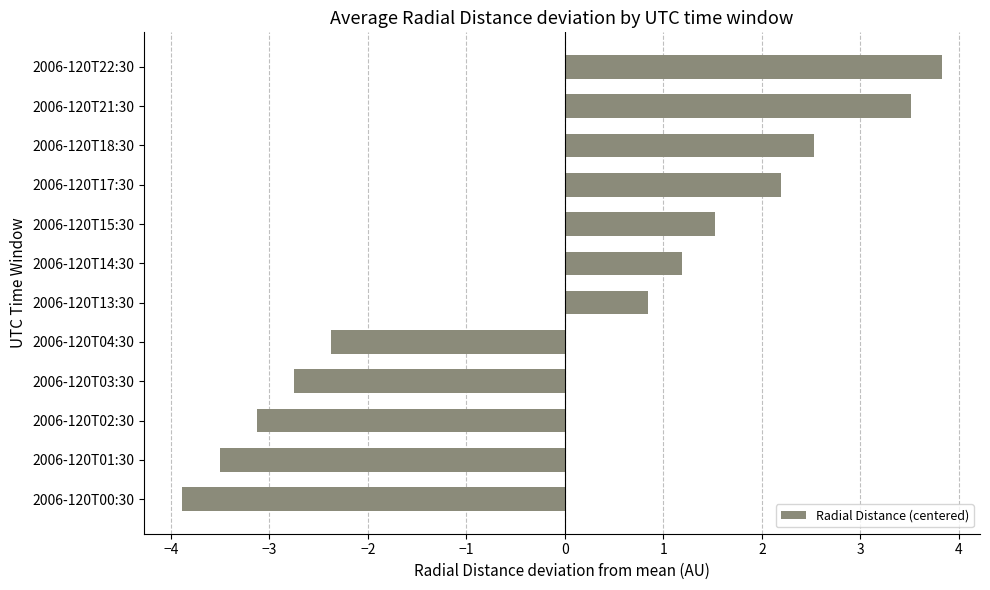

What is the smallest value displayed?

-3.9